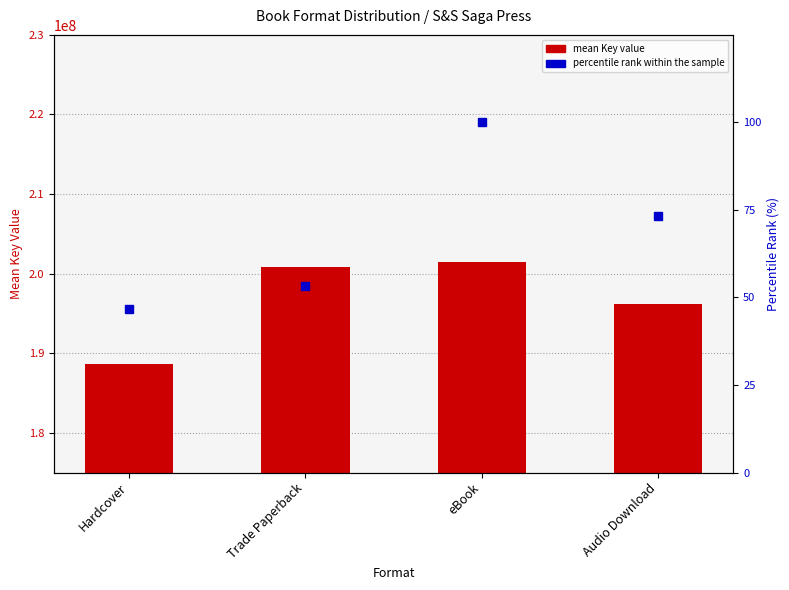

List the series in order of their overall mean, highest first.

mean Key value, percentile rank within the sample